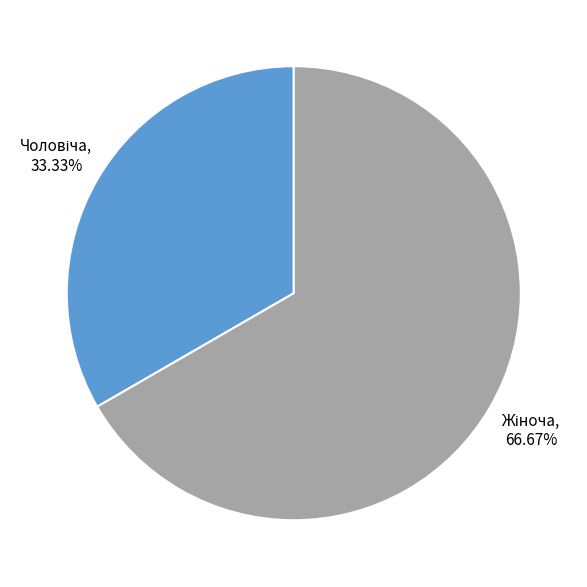

Is there a majority slice in this chart?

Yes